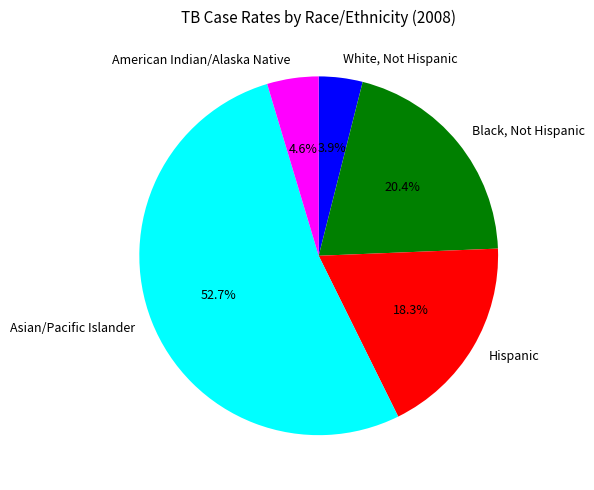

The White, Not Hispanic slice represents 4% of the pie. True or false?

True